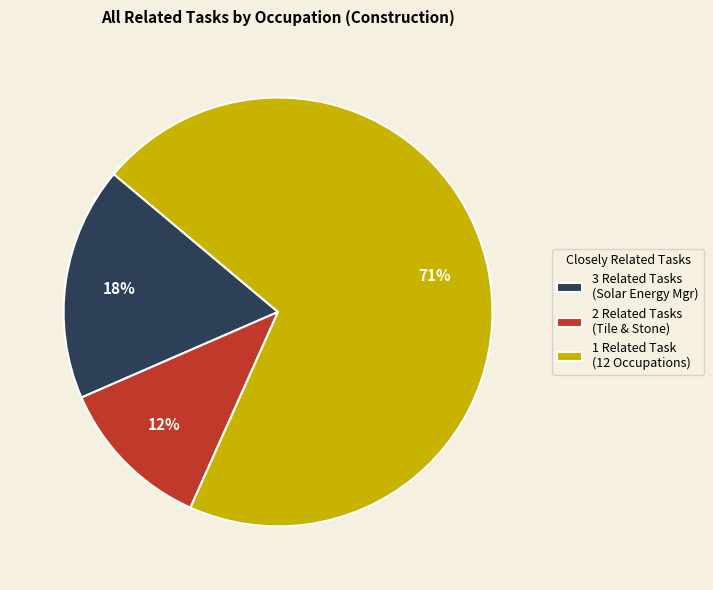

To the nearest percent, what portion does 2 Related Tasks (Tile & Stone) represent?

12%